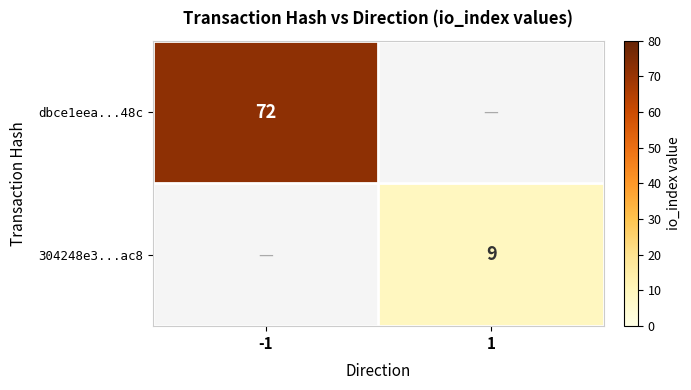

Which label corresponds to the smallest value in the chart?

1